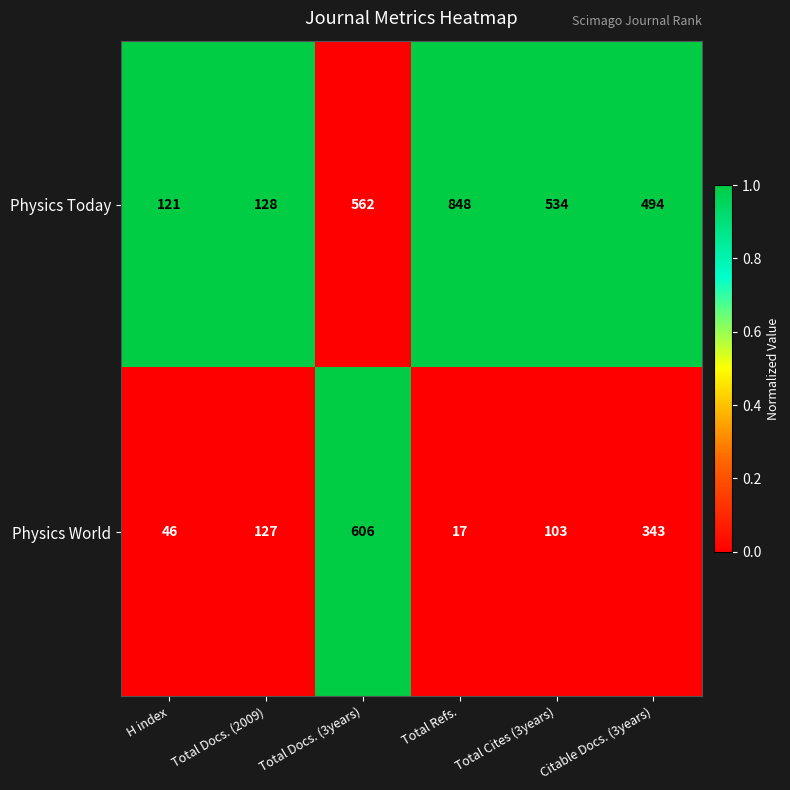

What is the difference between the Physics Today values at Total Docs. (3years) and Total Refs.?

286